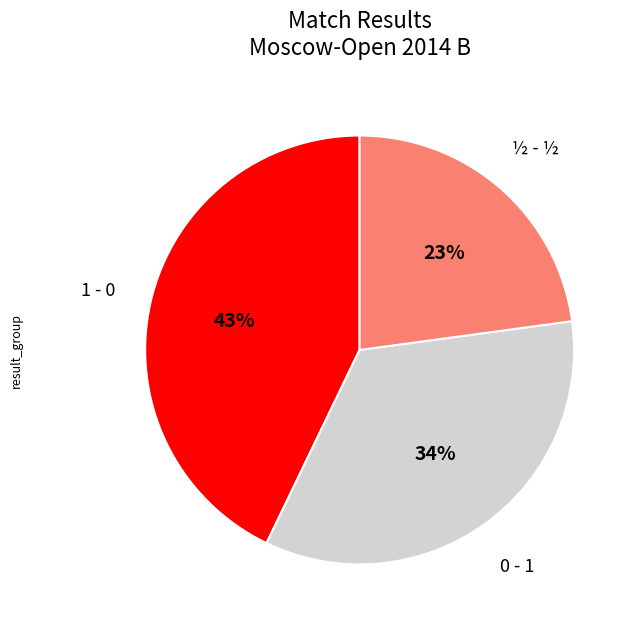

How many slices are in this pie chart?

3